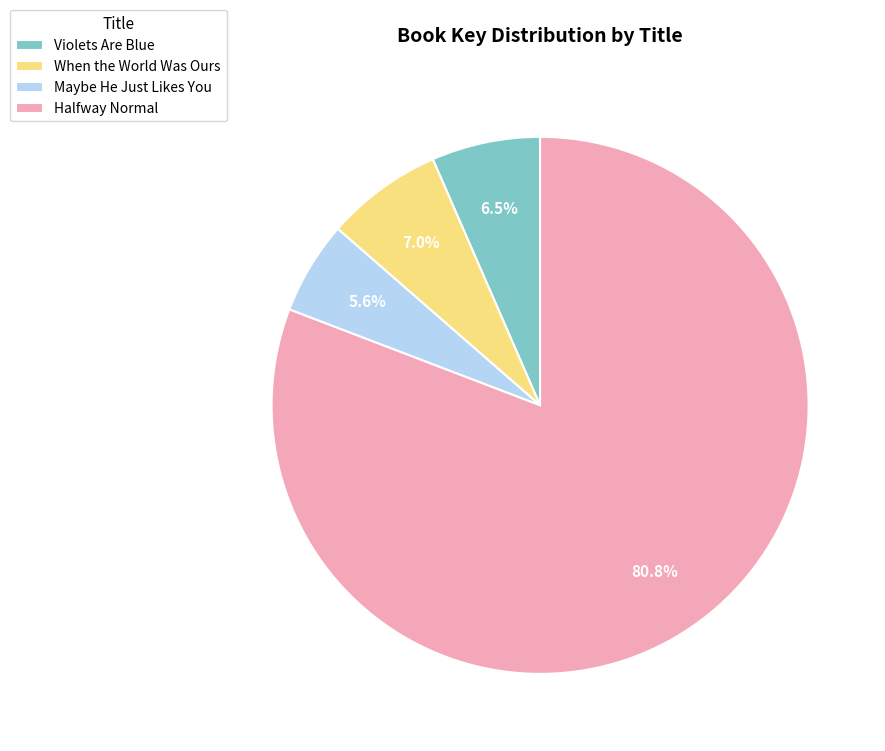

Which slice represents more than half of the pie?

Halfway Normal